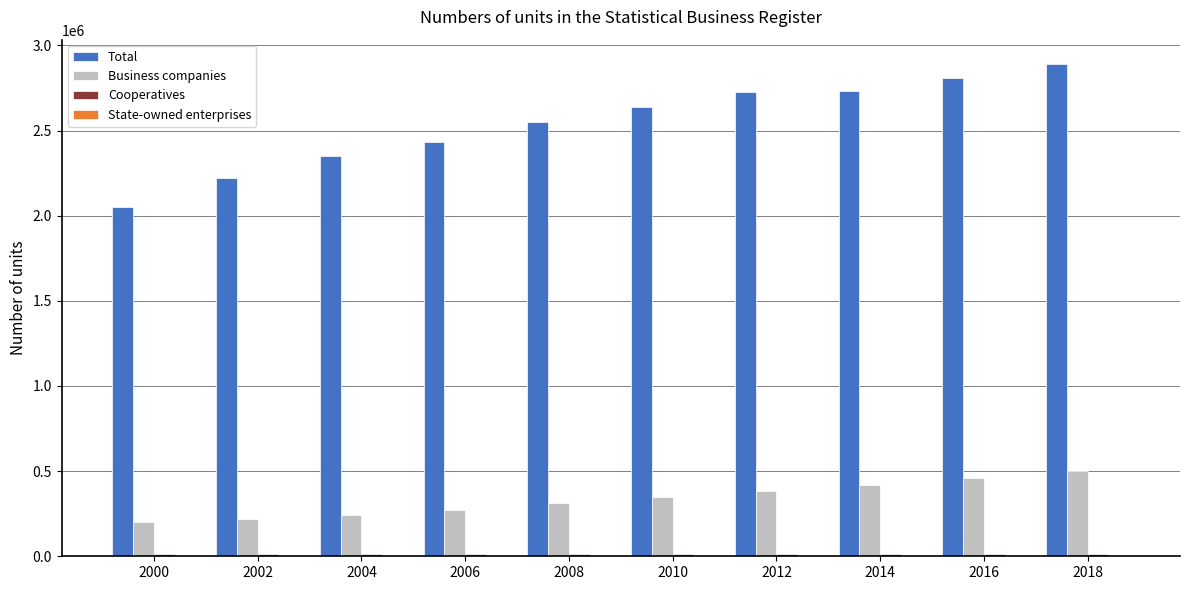

What is the maximum value shown in the chart?

2889422